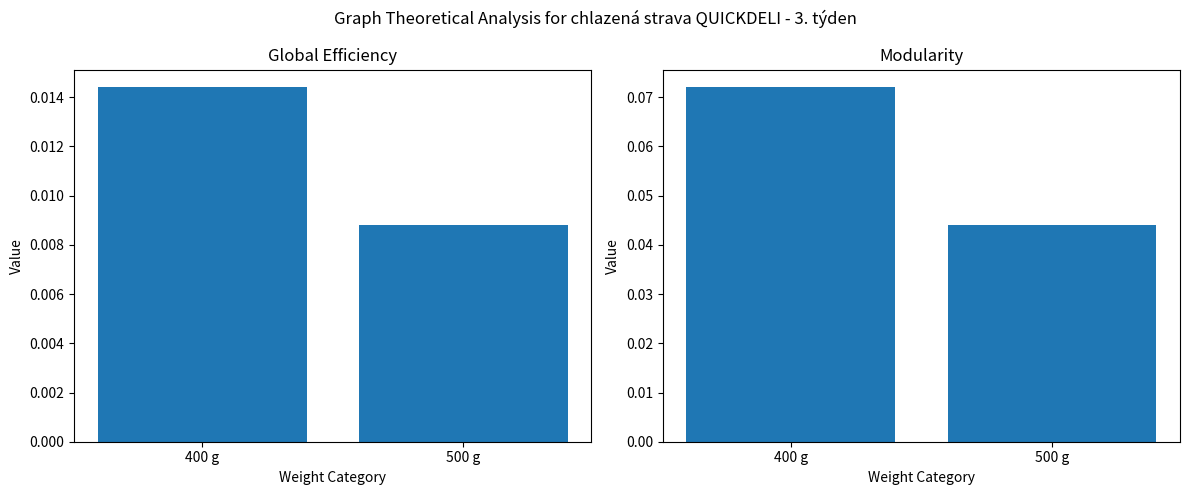

What is the total value across all series at 400 g?

0.1